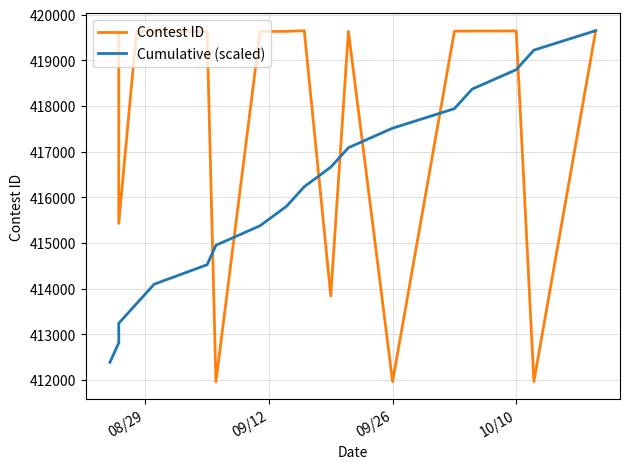

How many interior local valleys does the Contest ID series have?

5